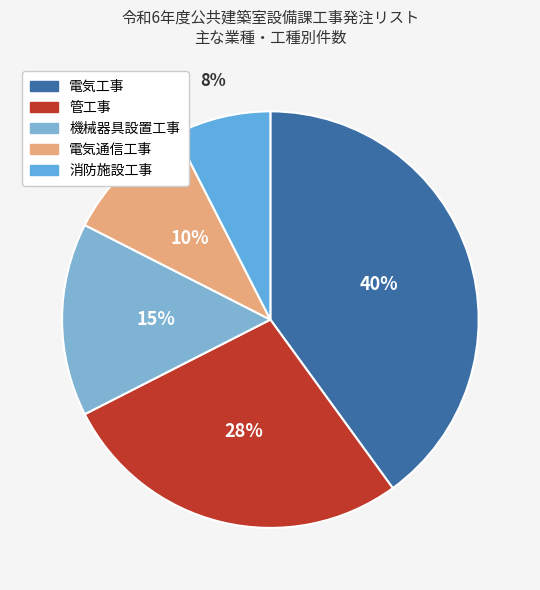

Between 機械器具設置工事 and 消防施設工事, which is larger?

機械器具設置工事